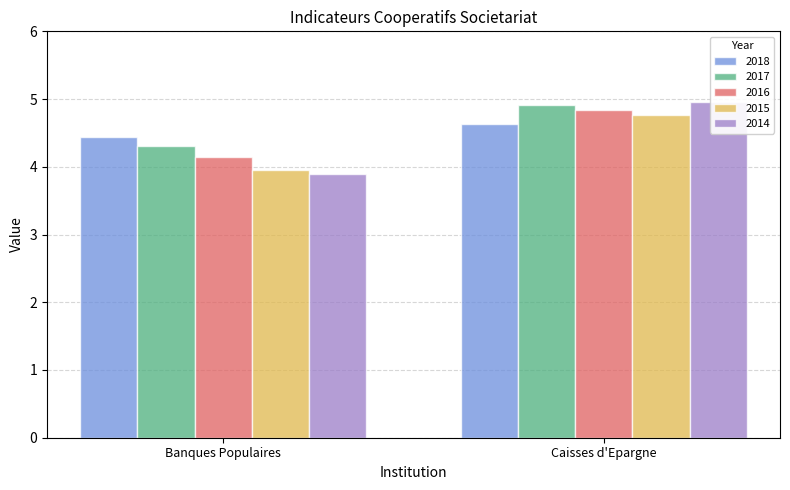

What is the spread (max minus min) of values at Caisses d'Epargne?

0.3